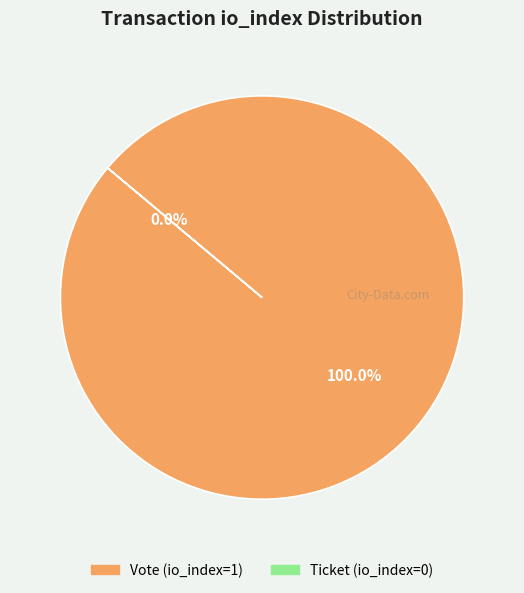

Rank the categories by value from lowest to highest.

Ticket (io_index=0), Vote (io_index=1)